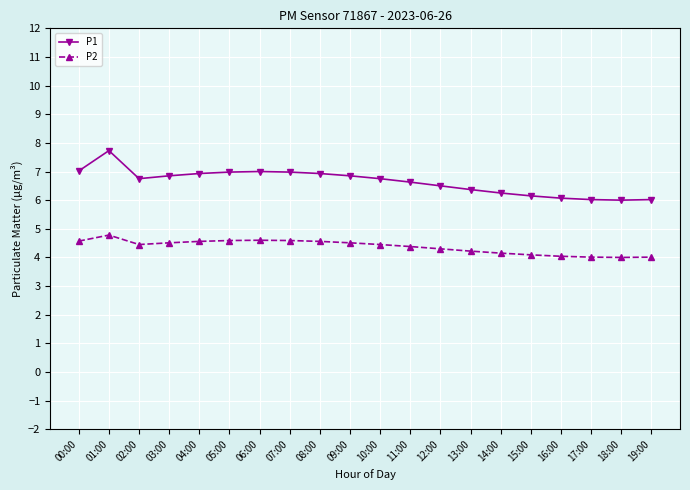

True or false: P2 and P1 intersect in this chart.

False